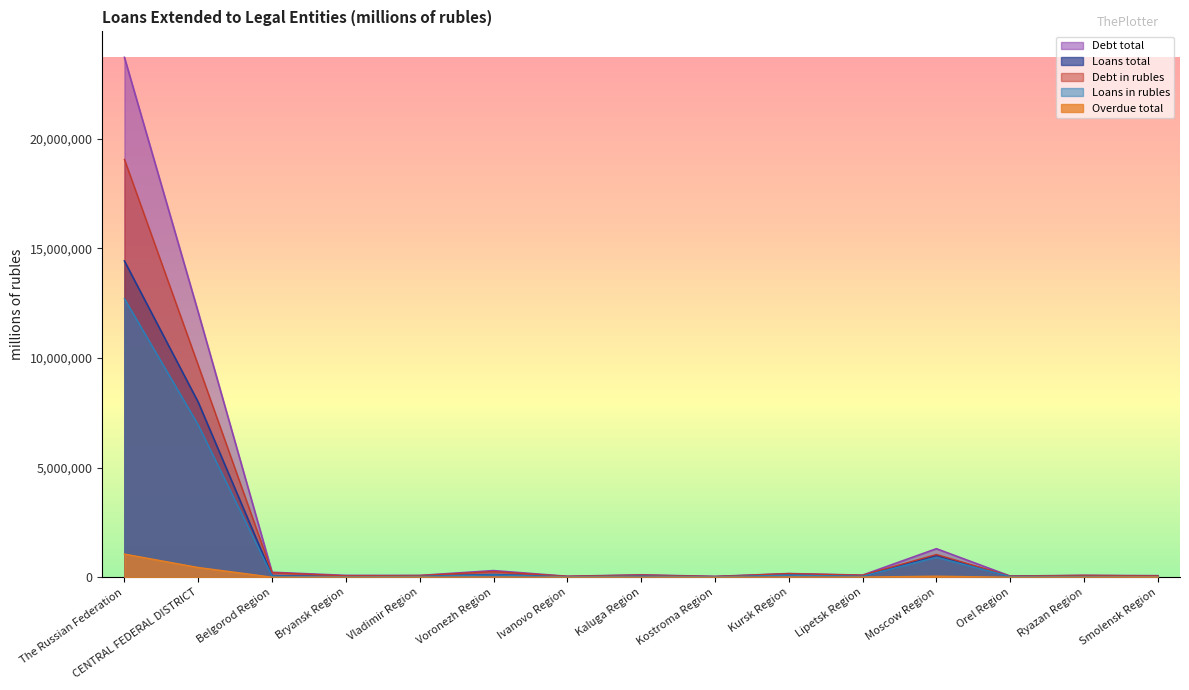

How many interior local valleys does the Debt total series have?

5